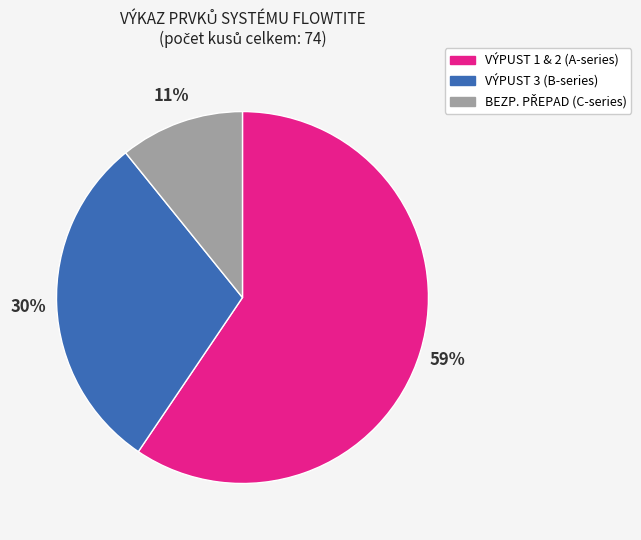

Is there any slice that represents more than half of the pie?

Yes